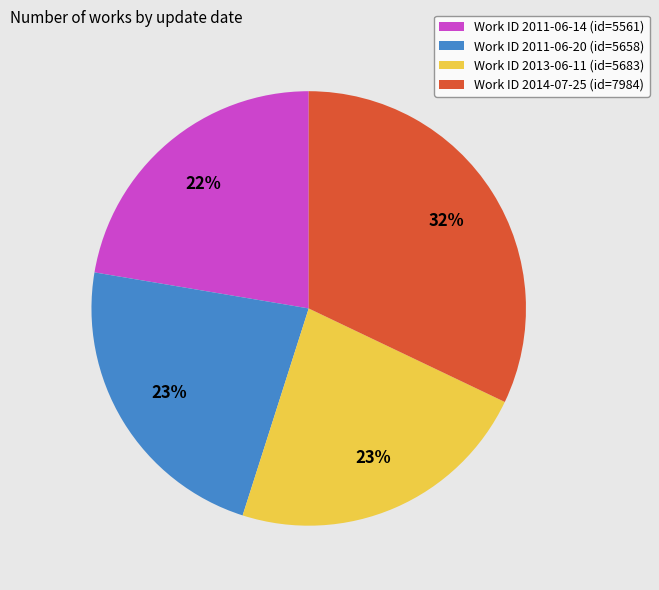

Is it true that Work ID 2011-06-14 (id=5561) is 15% of the pie?

False